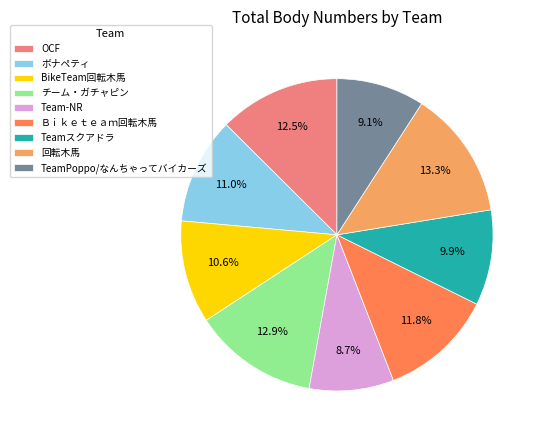

What is the ratio of the value at OCF to the value at TeamPoppo/なんちゃってバイカーズ?

1.4